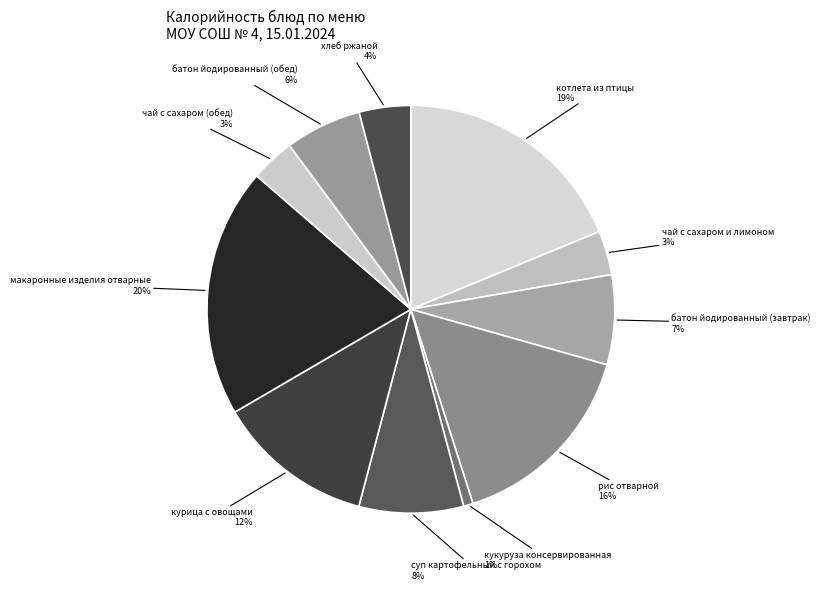

Do макаронные изделия отварные and рис отварной together represent more than half of the pie?

No